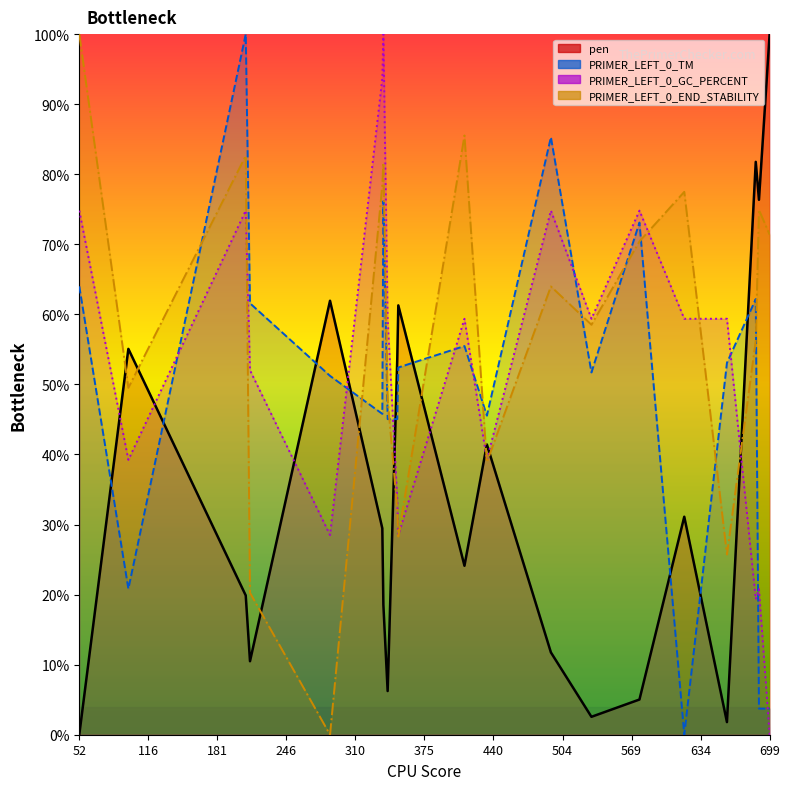

True or false: pen has more than 1 interior local peaks.

True